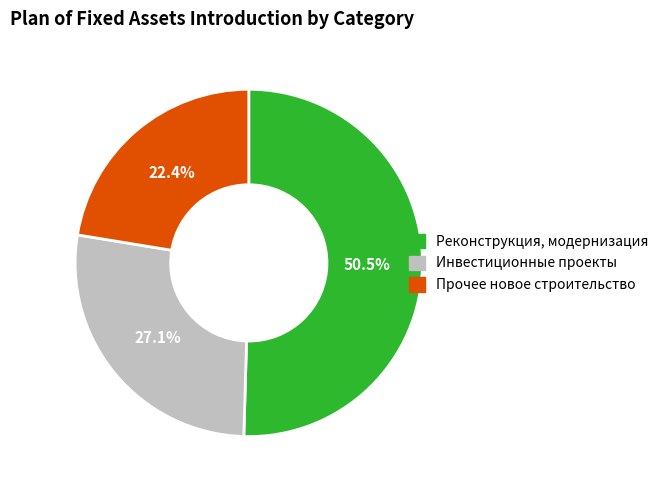

How many slices are in this pie chart?

3